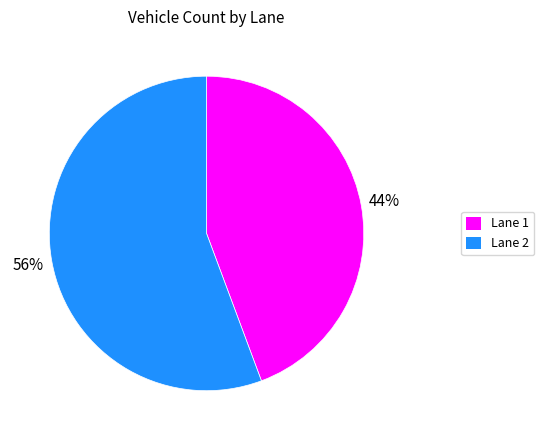

Which category accounts for the majority?

Lane 2